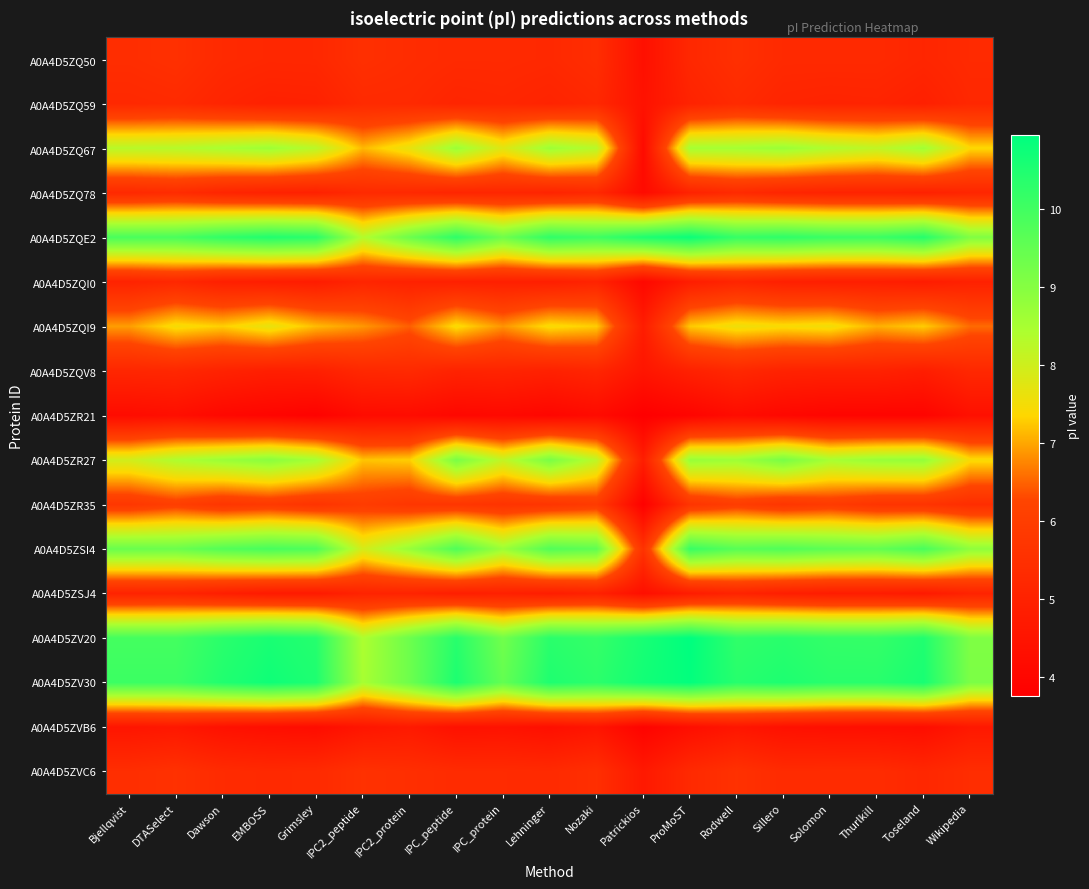

At which category is the sum across all series the highest?

Rodwell